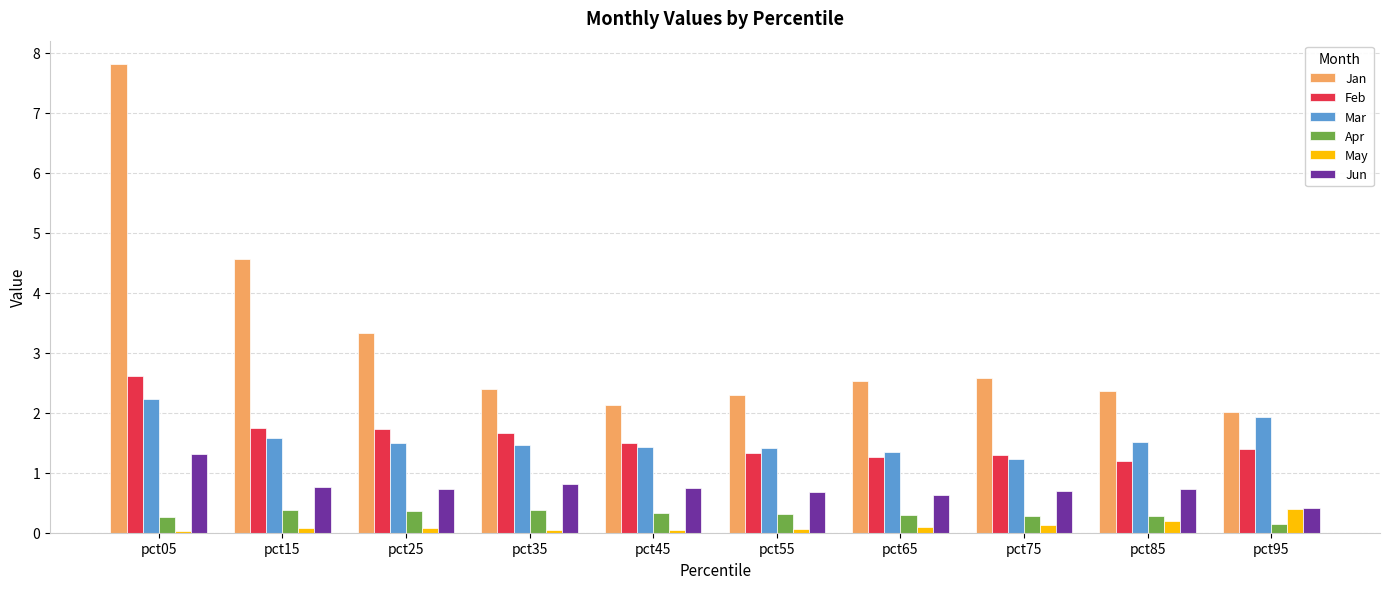

What is the lowest value of the Apr series?

0.1